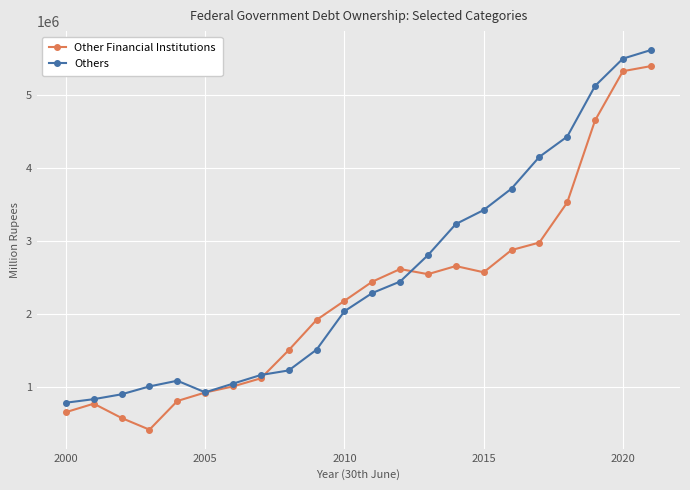

List the series in order of their overall mean, highest first.

Others, Other Financial Institutions